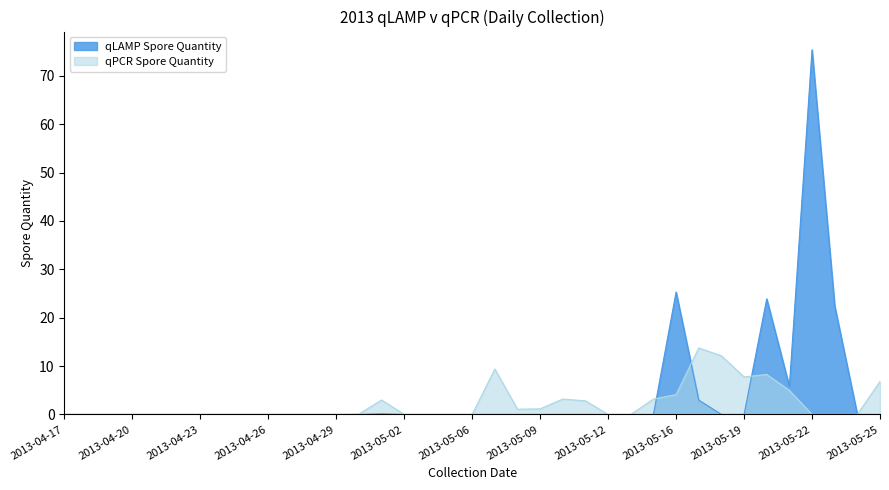

Rank the series at 2013-05-08 from highest to lowest value.

qPCR Spore Quantity, qLAMP Spore Quantity